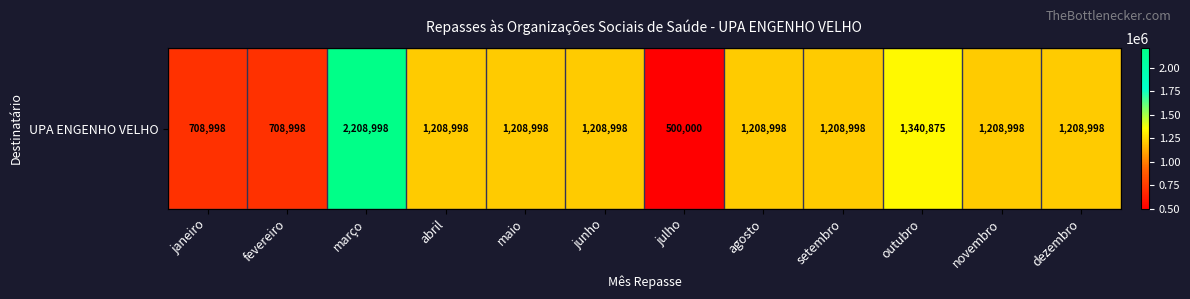

Which has a higher value, março or fevereiro?

março